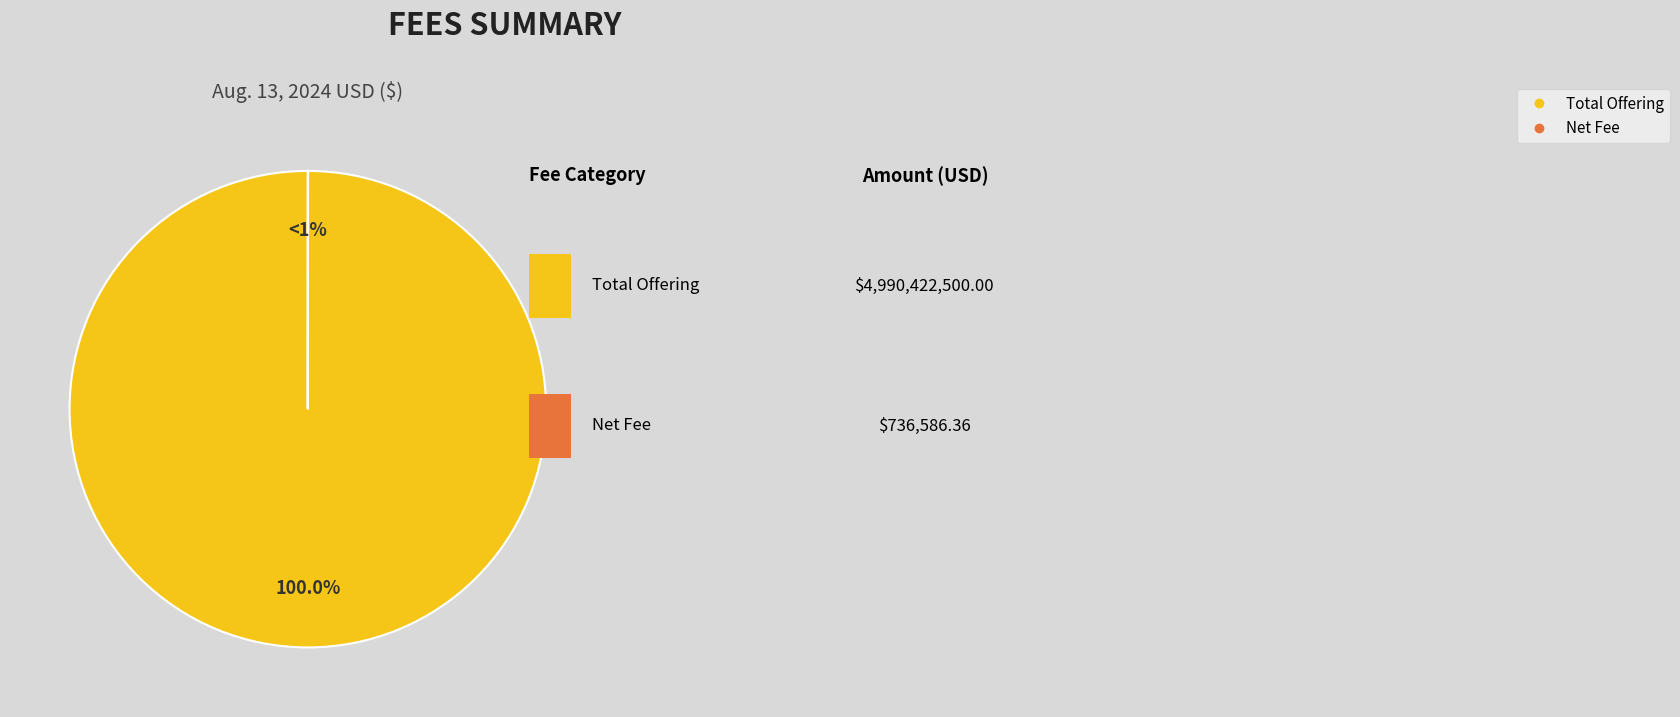

To the nearest percent, what is the difference between the Total Offering and Net Fee slice percentages?

100%